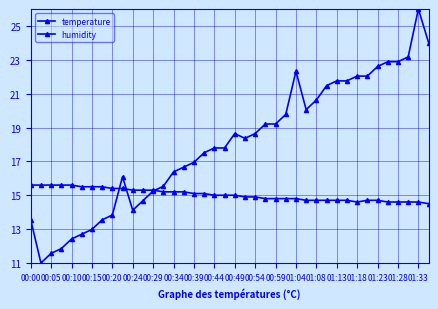

Rank the series by their average value, from lowest to highest.

temperature, humidity